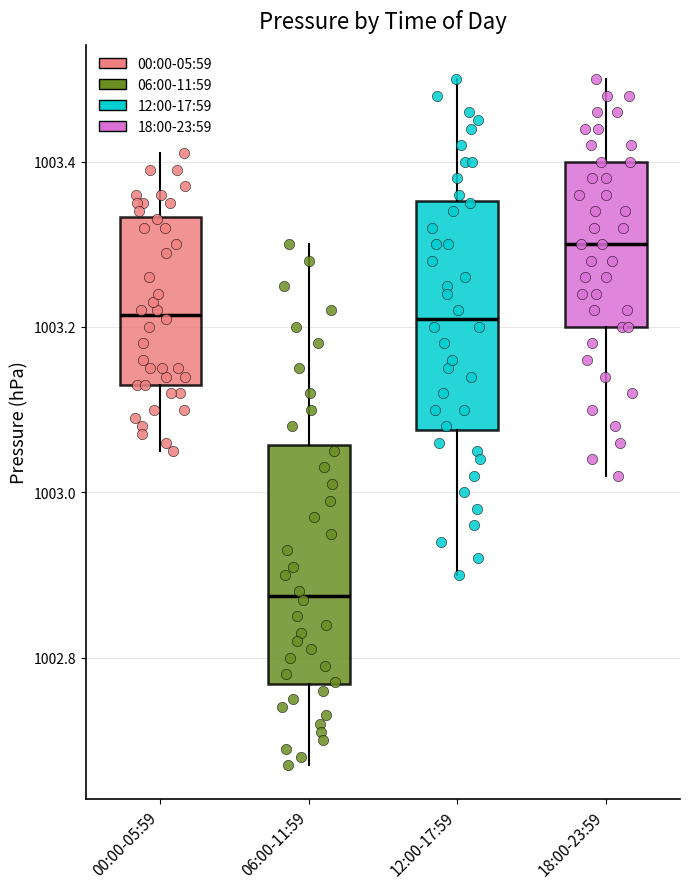

Where does the median line of the box for 18:00-23:59 sit on the y-axis? The values are not printed on the chart, so give them approximately, as read against the axis.

1003.30